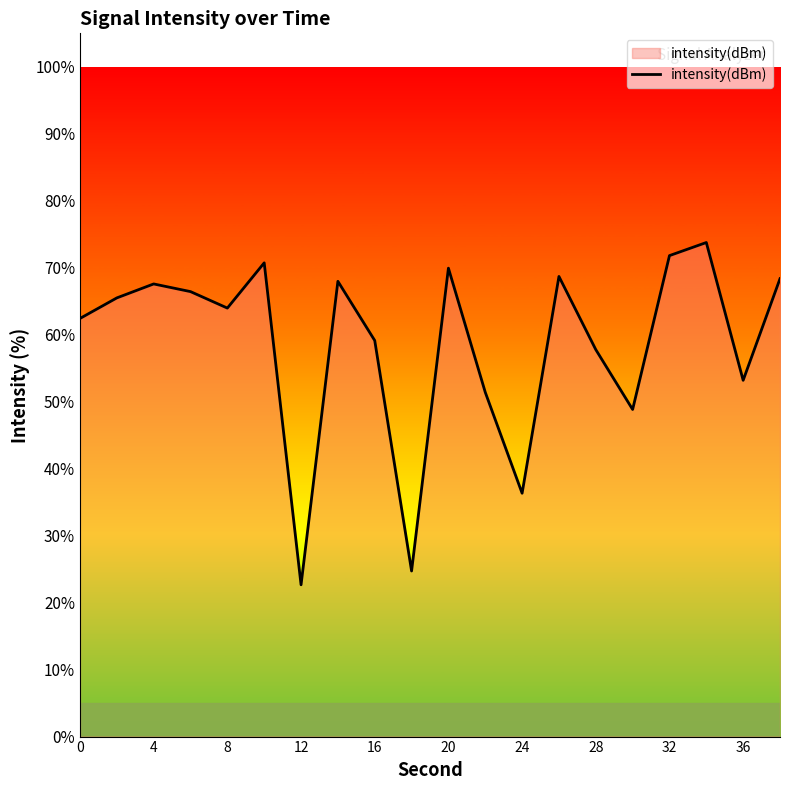

What is the maximum value shown in the chart?

73.8